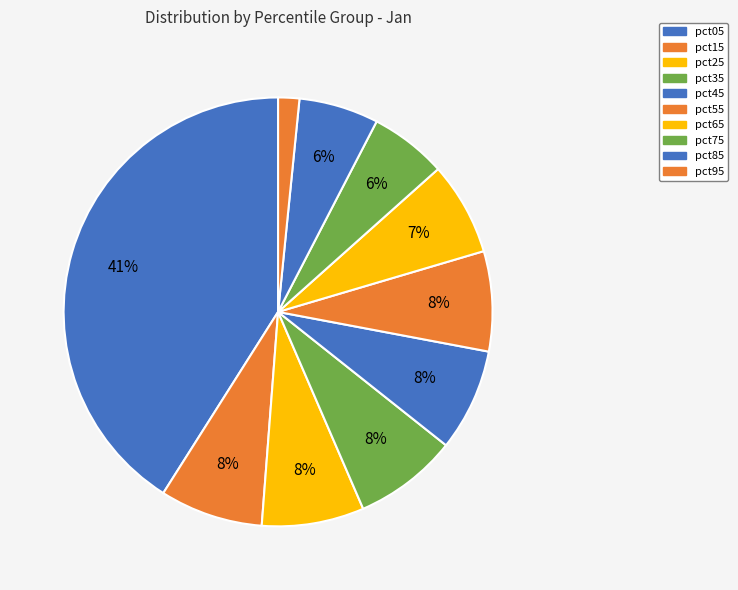

Combined, what portion of the pie is pct15 and pct05?

48.8%